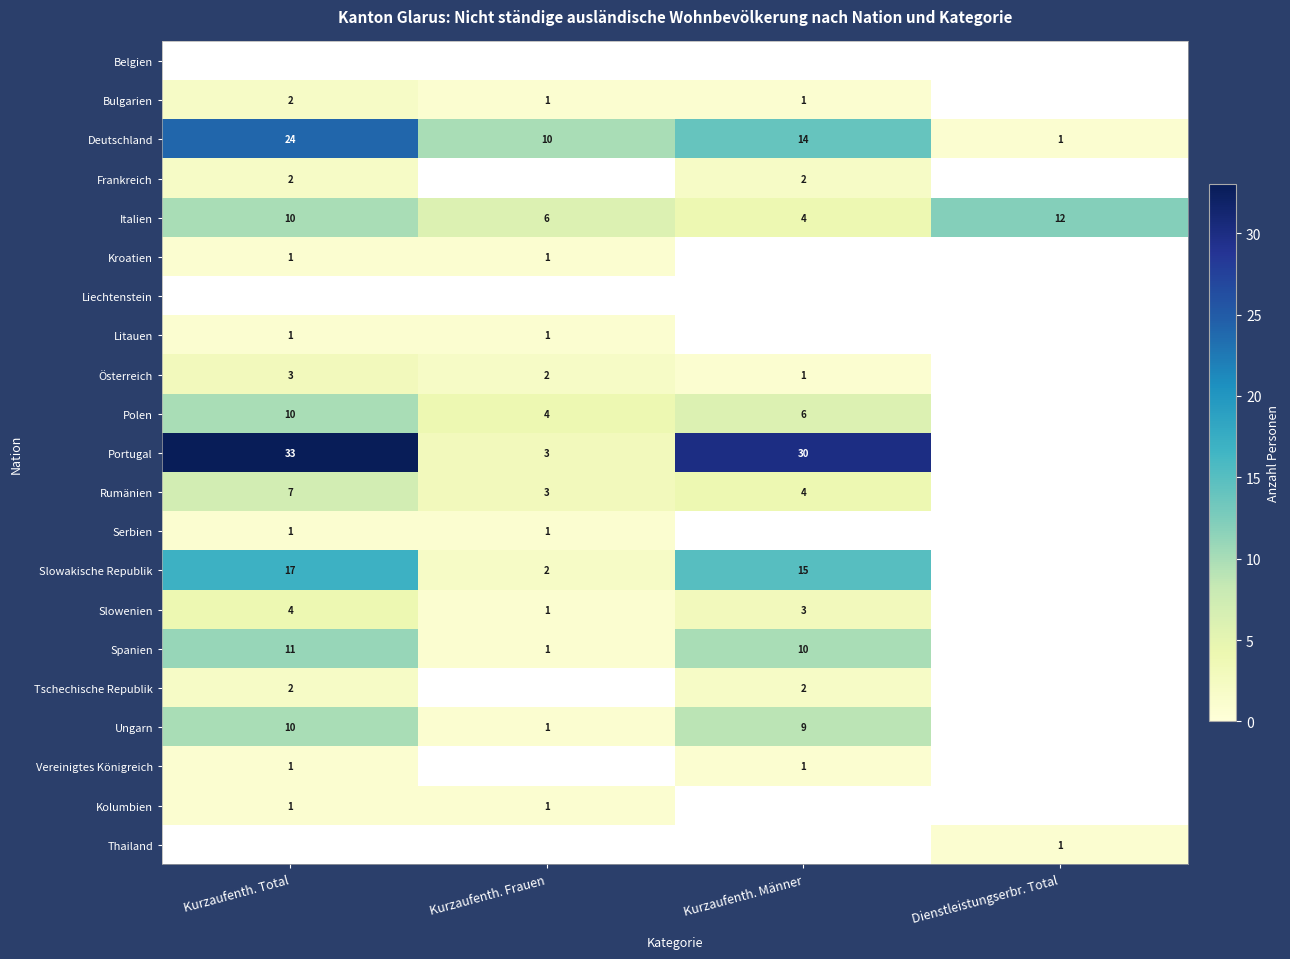

The Serbien series shows 1 at Kurzaufenth. Total. True or false?

True